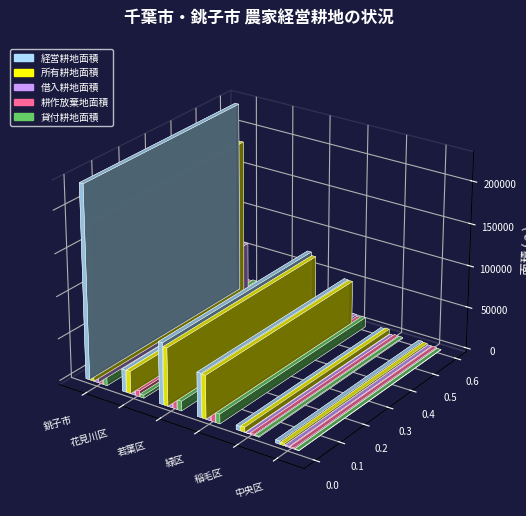

What is the spread (max minus min) of values at 若葉区?

61727